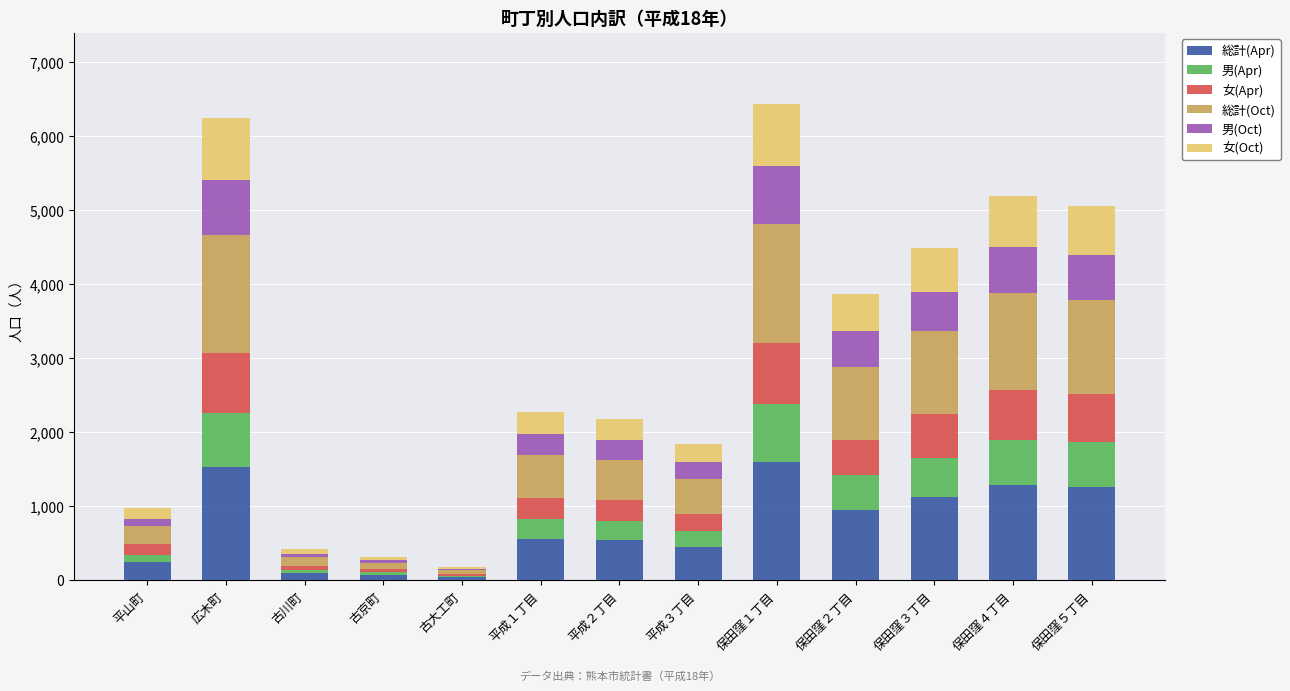

The value of 総計(Apr) at 保田窪１丁目 is 2698. True or false?

False